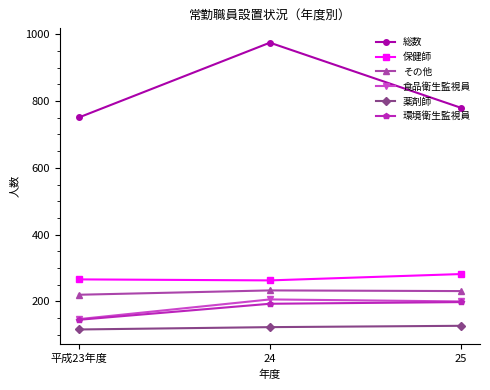

What is the label of the 3rd point from the right?

平成23年度